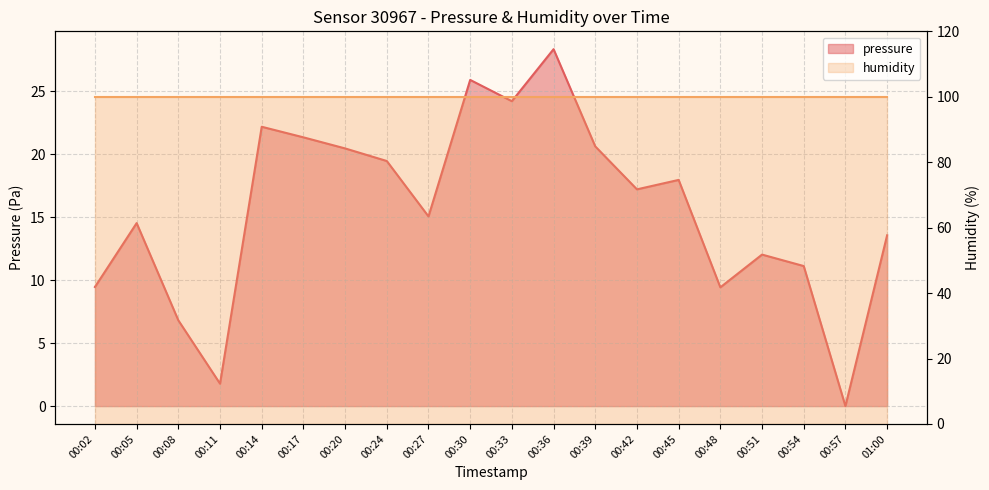

What is the average value?

15.6